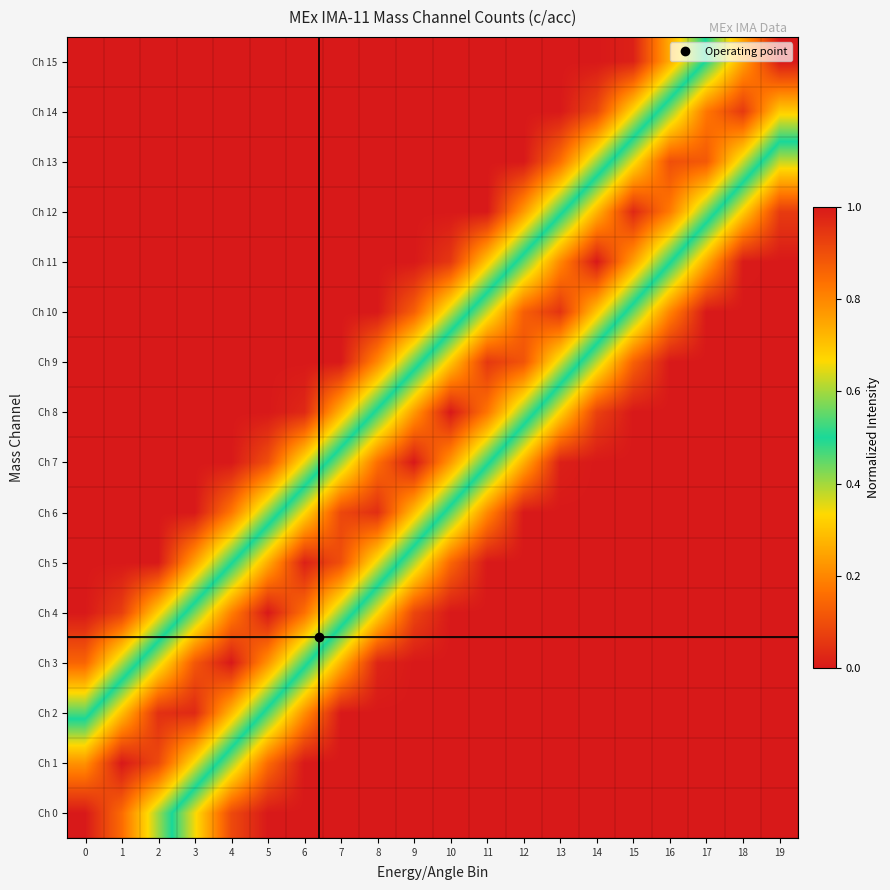

What is the total value across all series at 19?

2.1